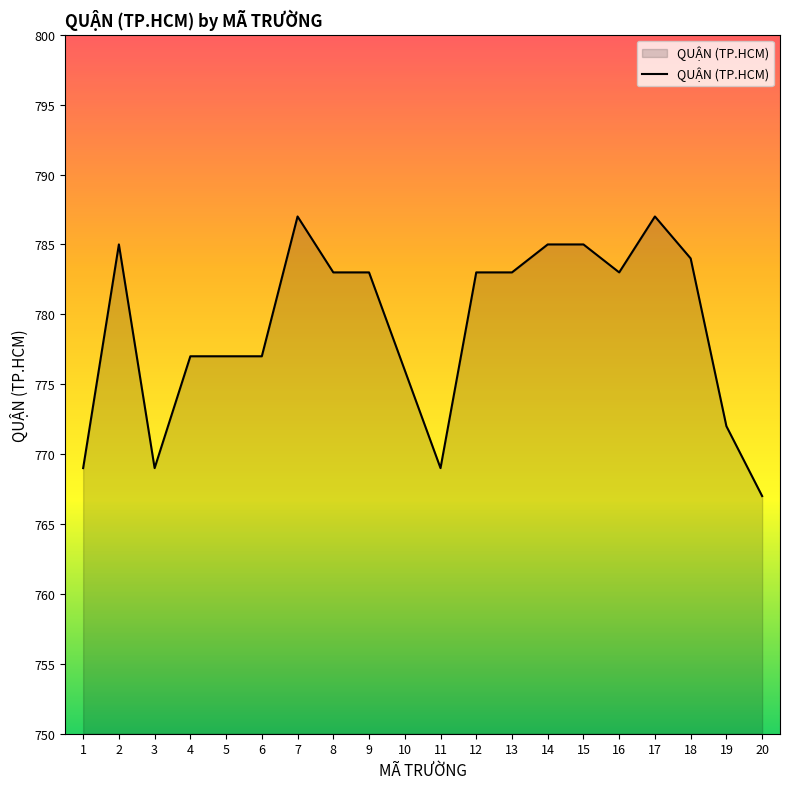

What is the ratio of the value at 19 to the value at 12?

1.0